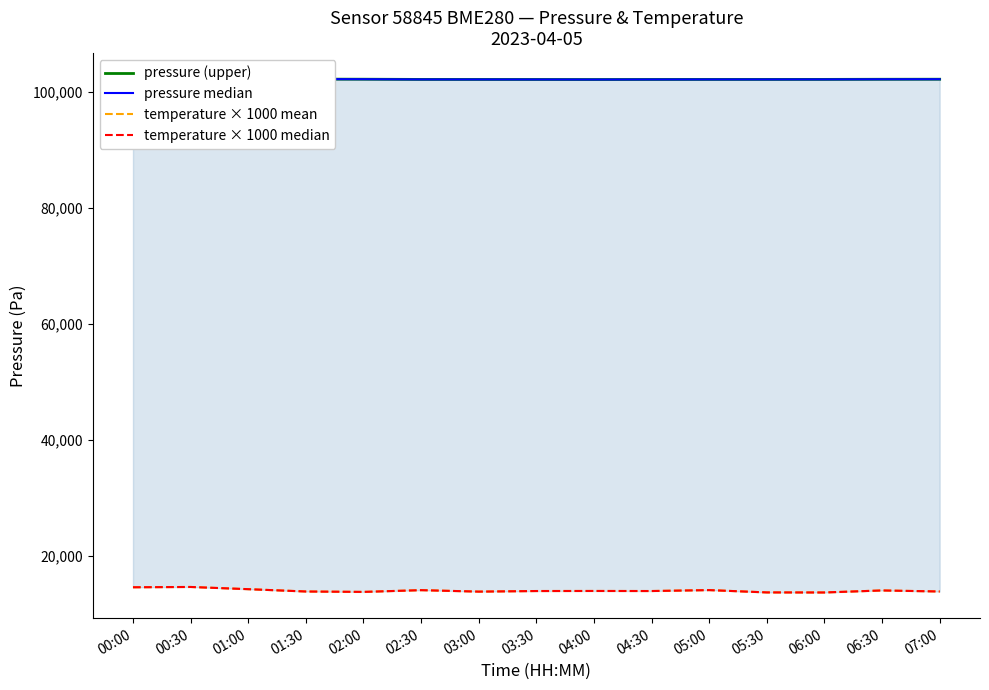

What is the value of the pressure median point at the 6th from the left?

102196.4